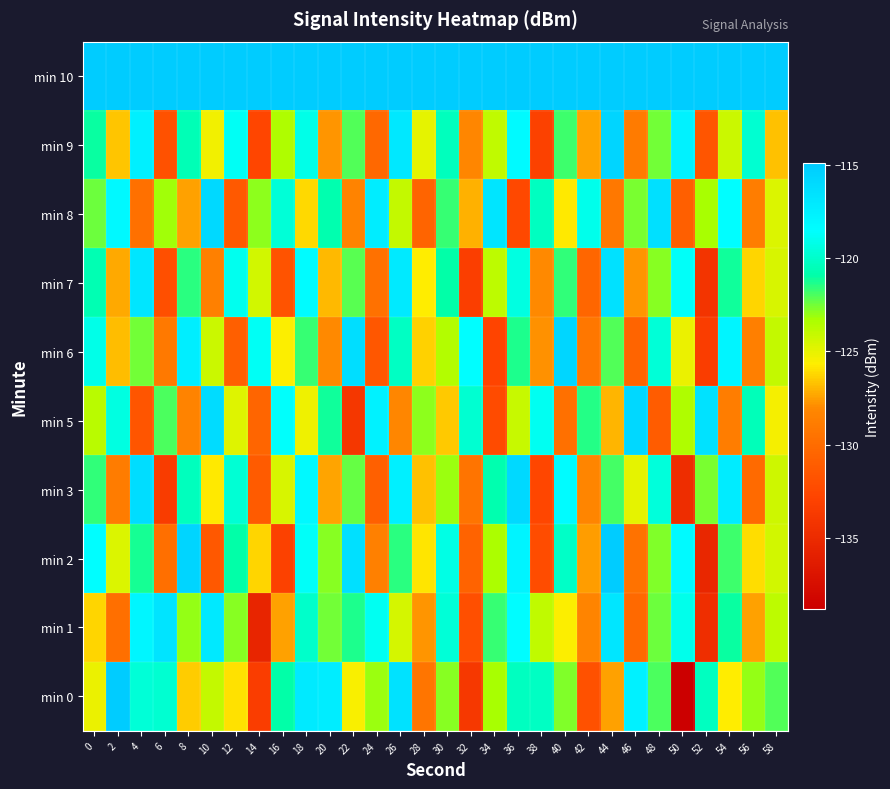

What is the spread (max minus min) of values at 26?

128.1